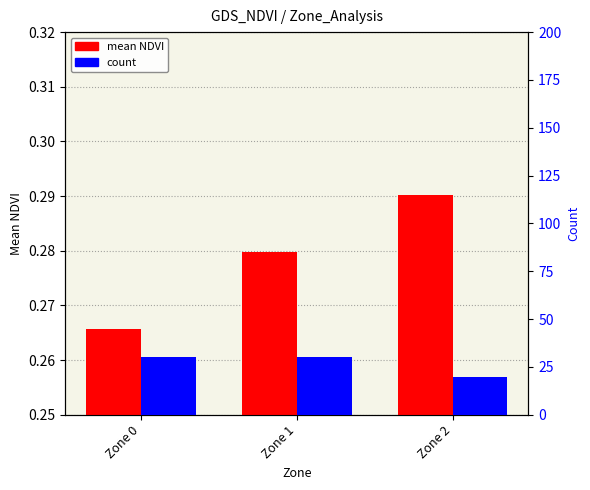

At which label does count reach its minimum?

Zone 2